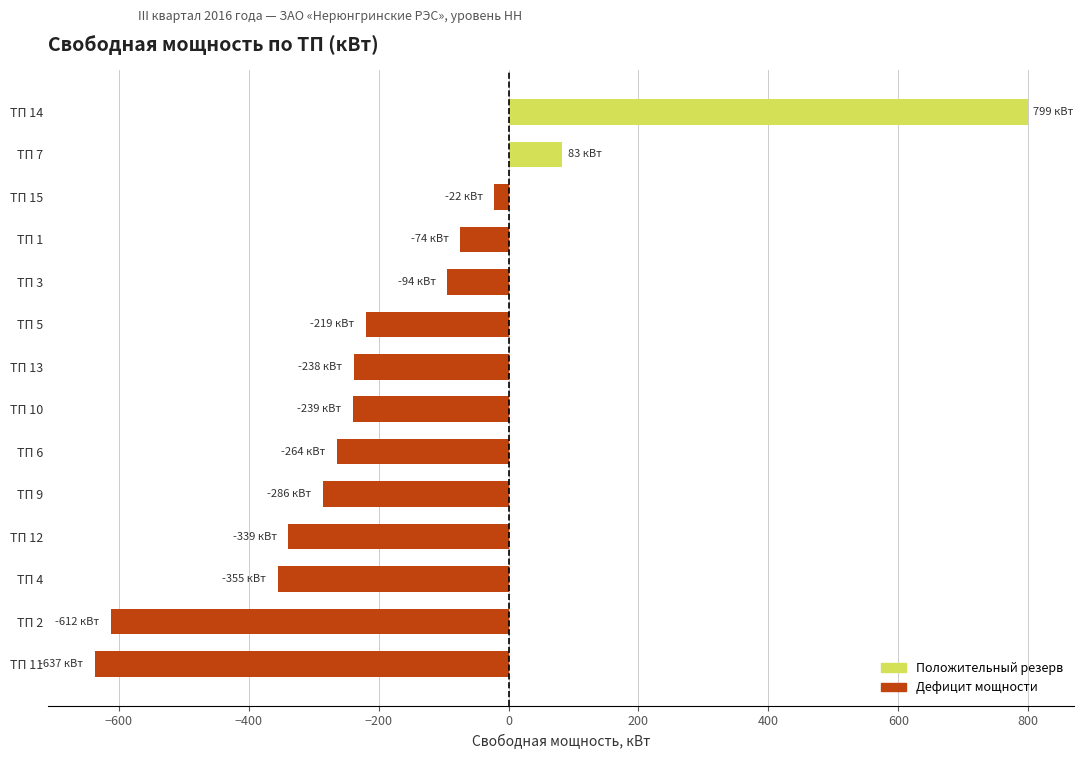

Which label corresponds to the largest value in the chart?

ТП 14